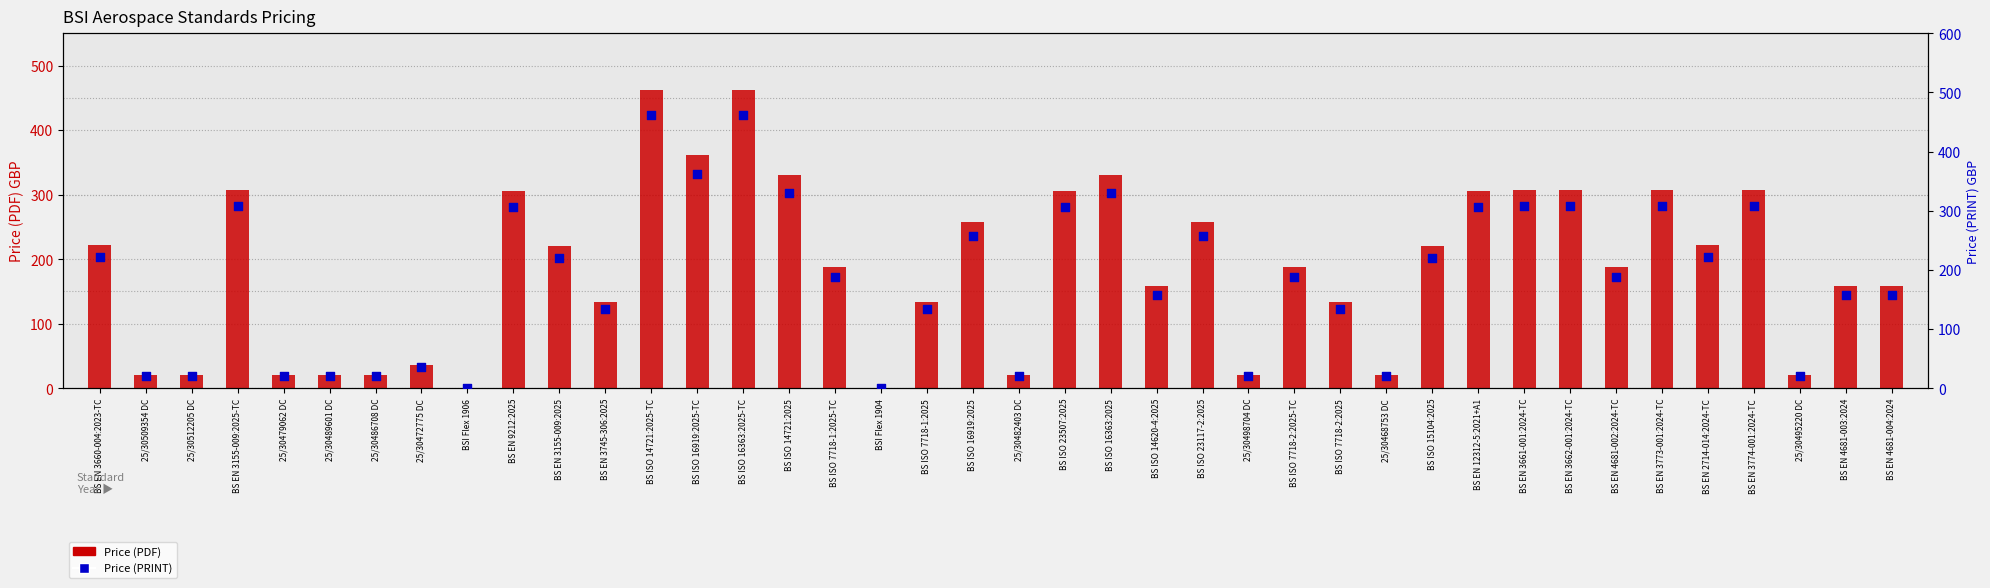

What is the total value across all series at 25/30482403 DC?

40